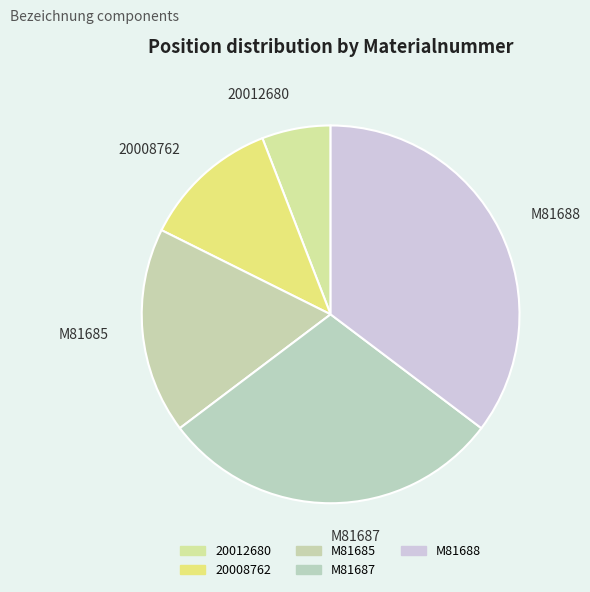

Between M81688 and M81685, which is larger?

M81688